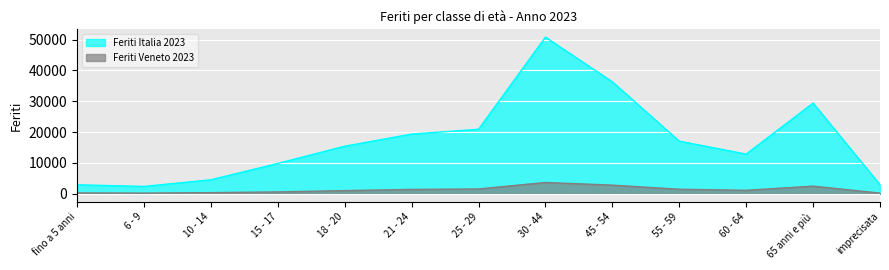

At which label does Feriti Italia 2023 first exceed 15413?

21 - 24